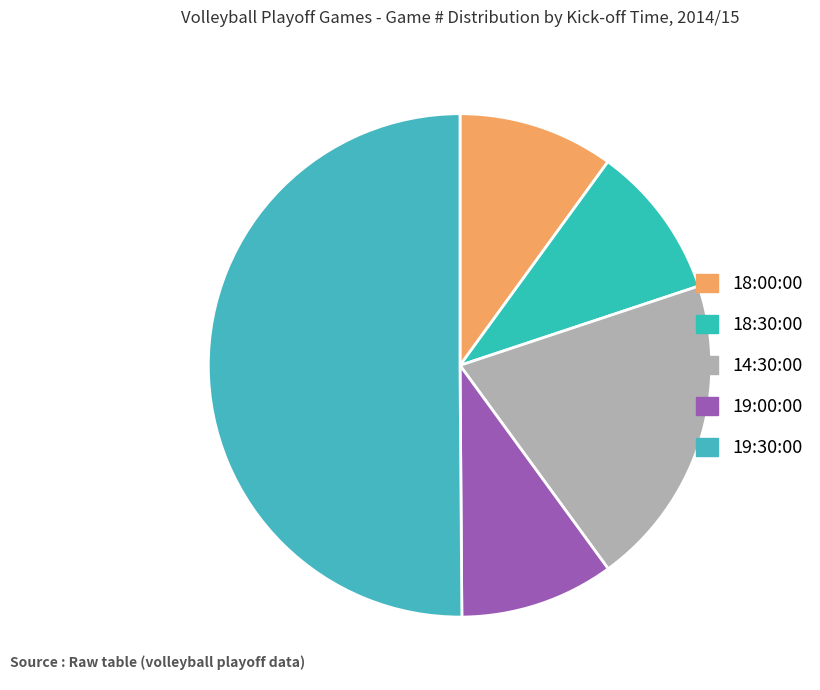

How many segments does this pie chart have?

5